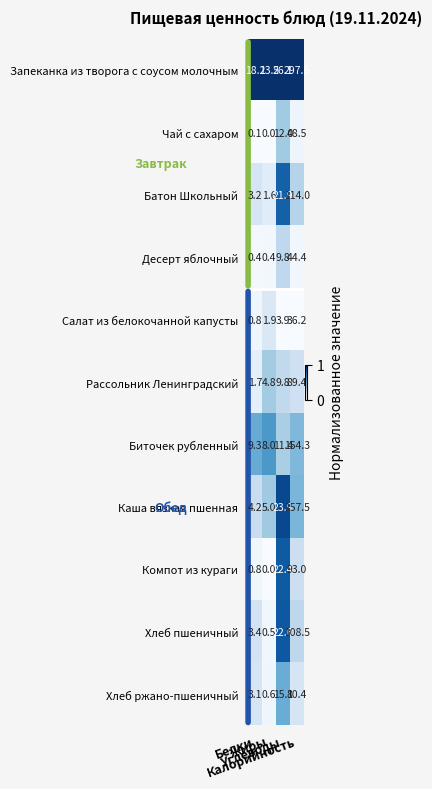

What is the difference between the maximum and second lowest values in the Каша вязкая пшенная series?

152.5